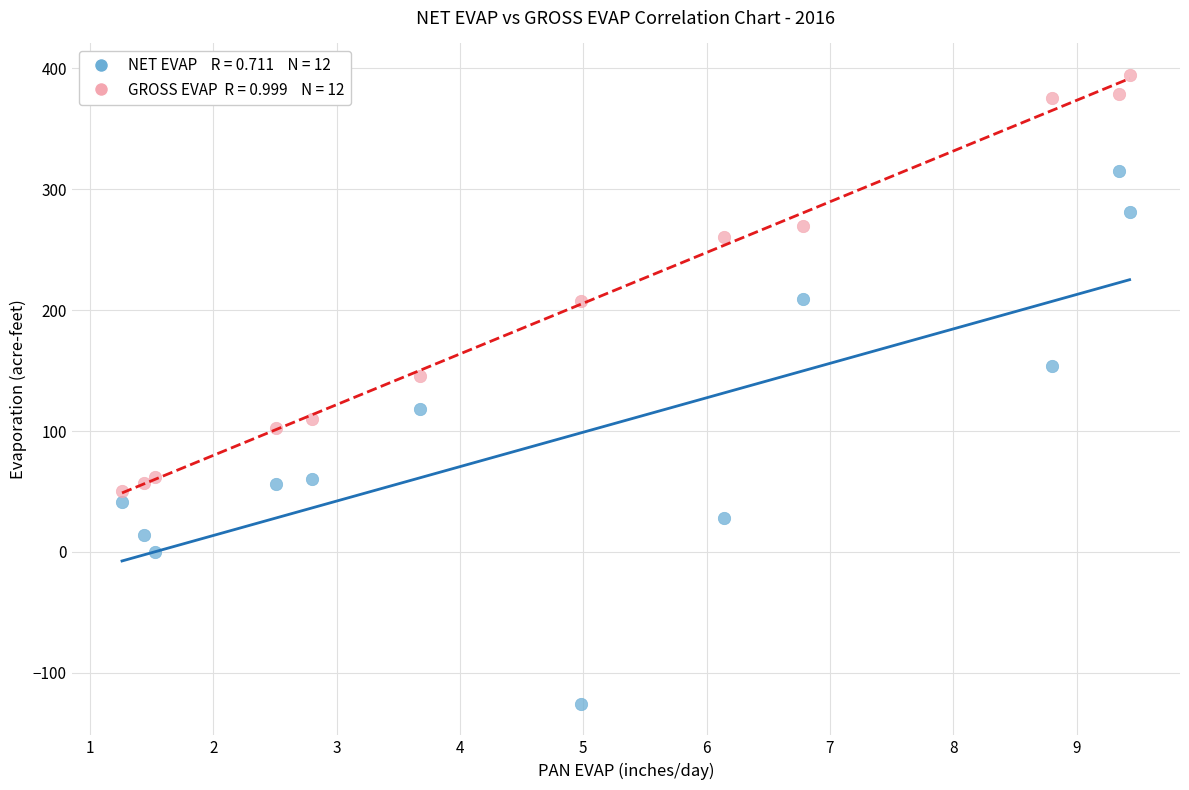

Across all data points, what is the range of Y values (max minus min)?

520.0